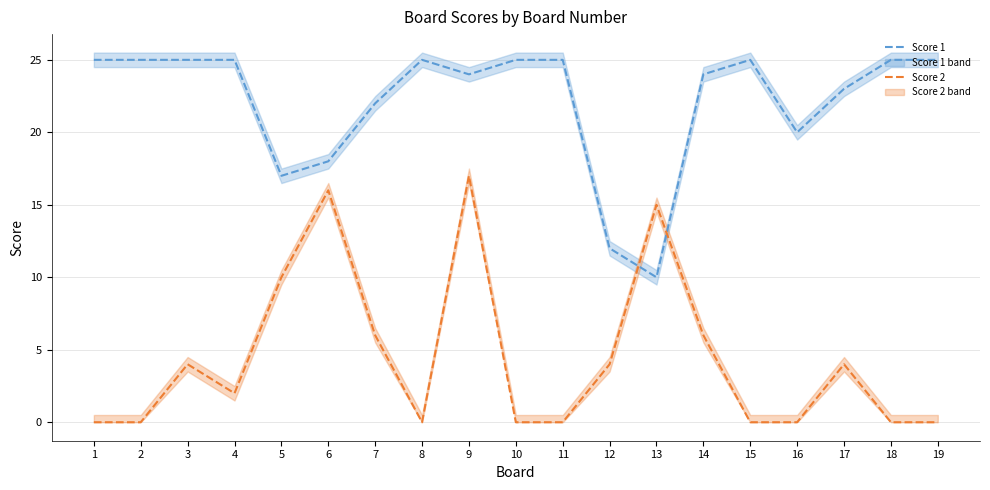

What is the sum of all Score 1 values?

420